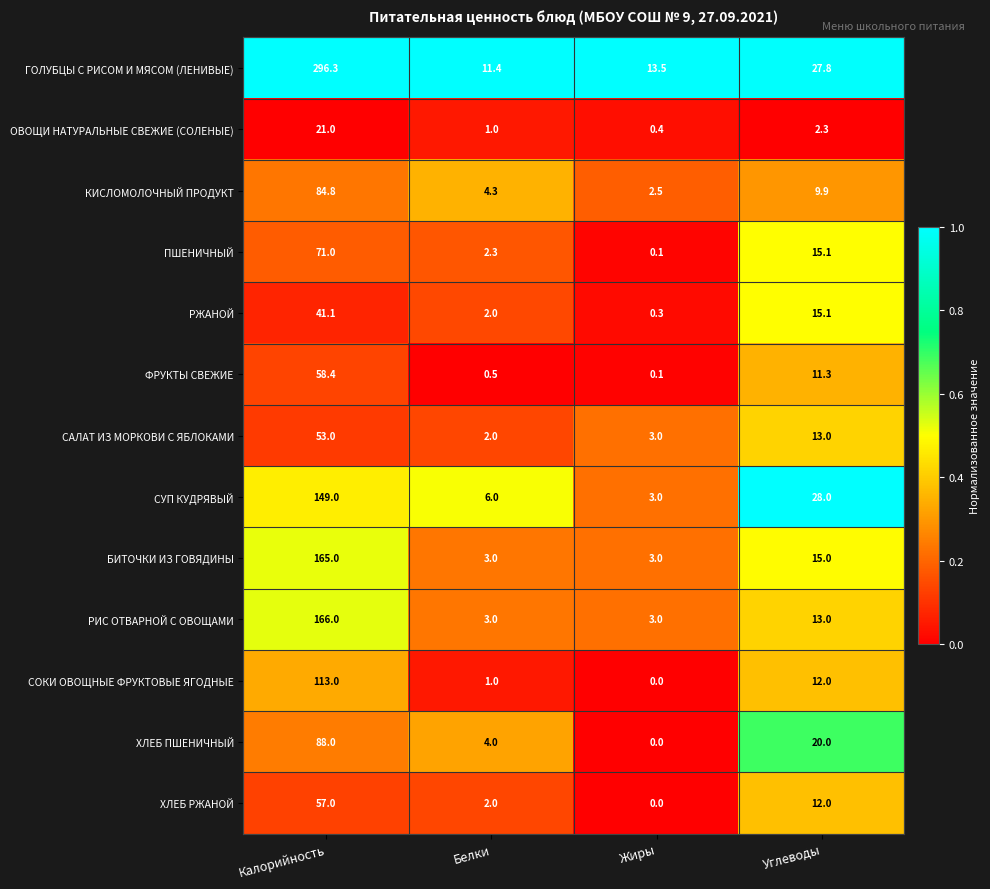

List the series in order of their peak value, highest first.

ГОЛУБЦЫ С РИСОМ И МЯСОМ (ЛЕНИВЫЕ), РИС ОТВАРНОЙ С ОВОЩАМИ, БИТОЧКИ ИЗ ГОВЯДИНЫ, СУП КУДРЯВЫЙ, СОКИ ОВОЩНЫЕ ФРУКТОВЫЕ ЯГОДНЫЕ, ХЛЕБ ПШЕНИЧНЫЙ, КИСЛОМОЛОЧНЫЙ ПРОДУКТ, ПШЕНИЧНЫЙ, ФРУКТЫ СВЕЖИЕ, ХЛЕБ РЖАНОЙ, САЛАТ ИЗ МОРКОВИ С ЯБЛОКАМИ, РЖАНОЙ, ОВОЩИ НАТУРАЛЬНЫЕ СВЕЖИЕ (СОЛЕНЫЕ)